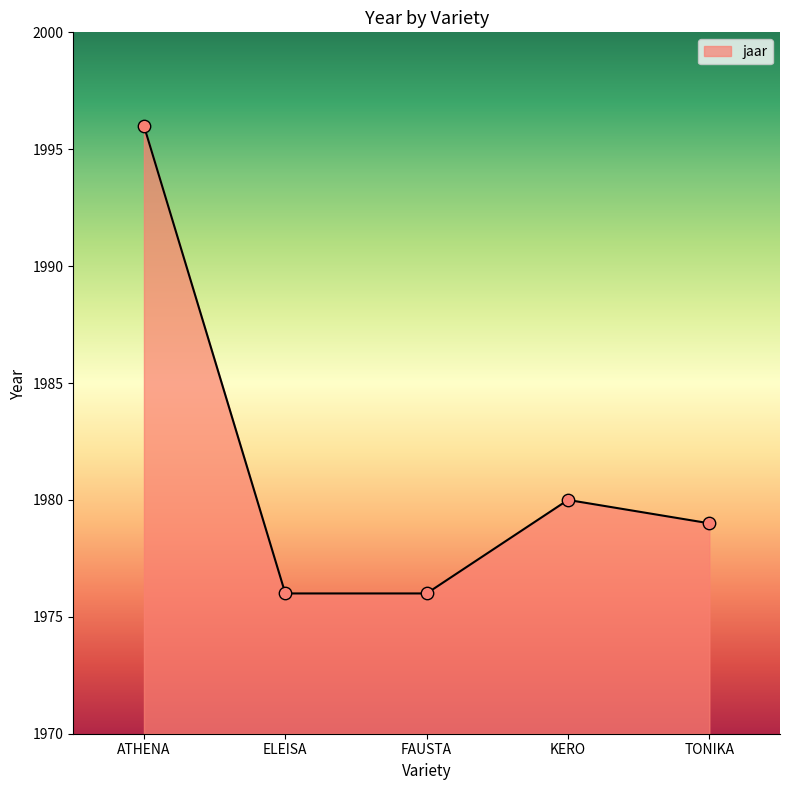

What is the ratio of the value at ATHENA to the value at TONIKA?

1.0